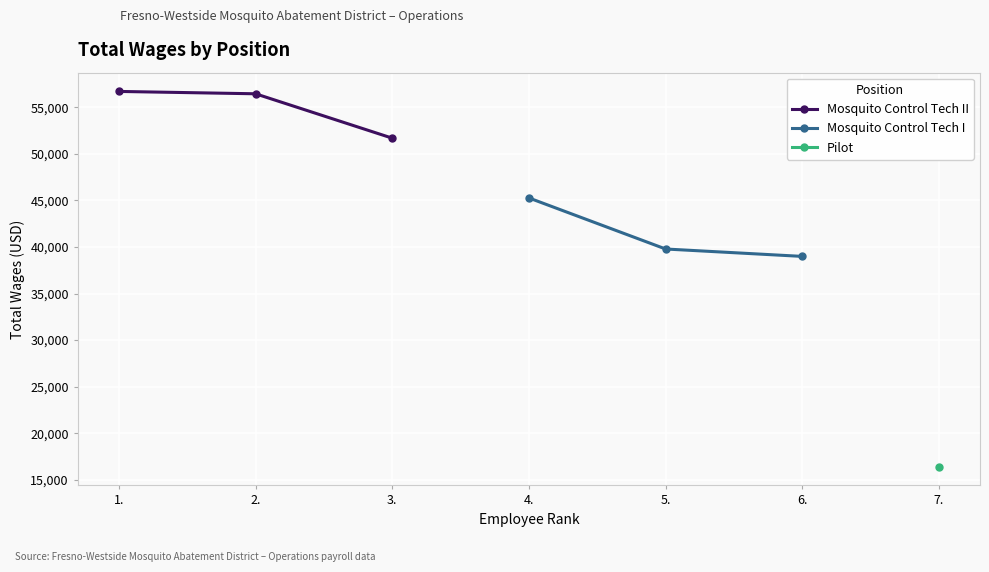

Between 3. and 2., which is larger?

2.